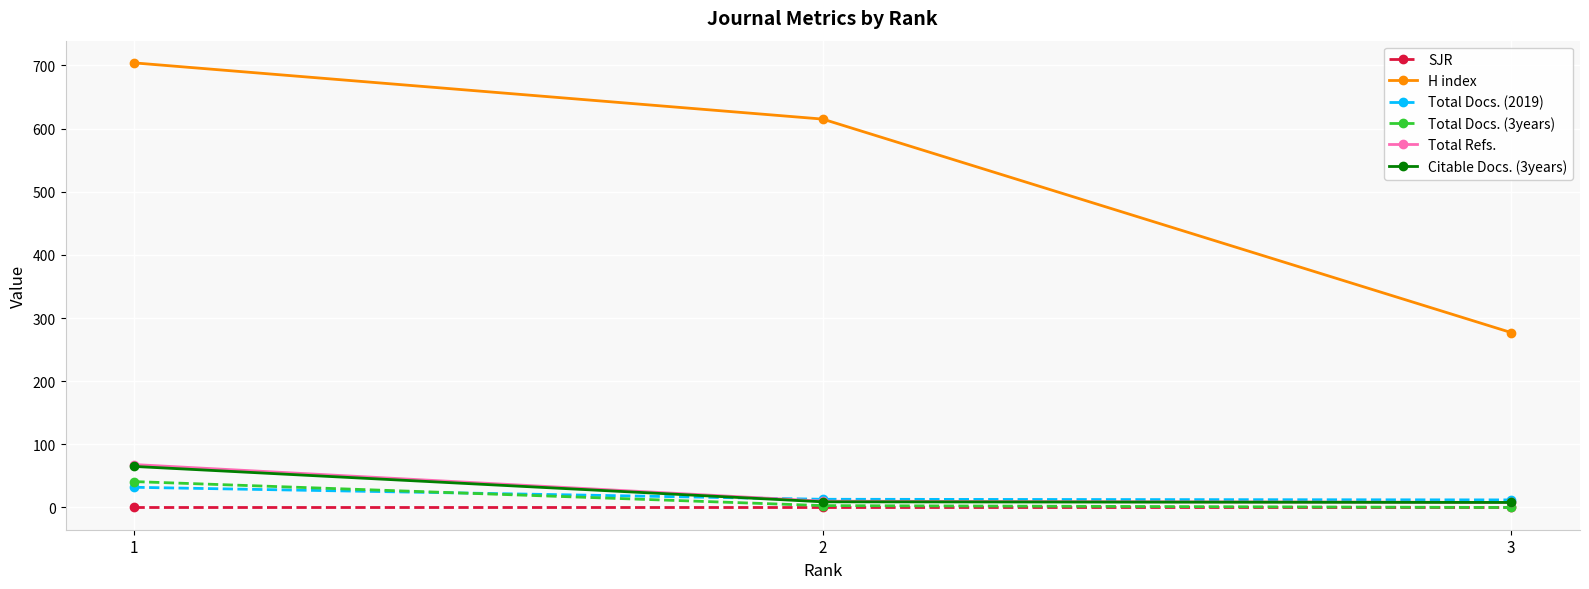

Rank the categories by H index value from lowest to highest.

3, 2, 1